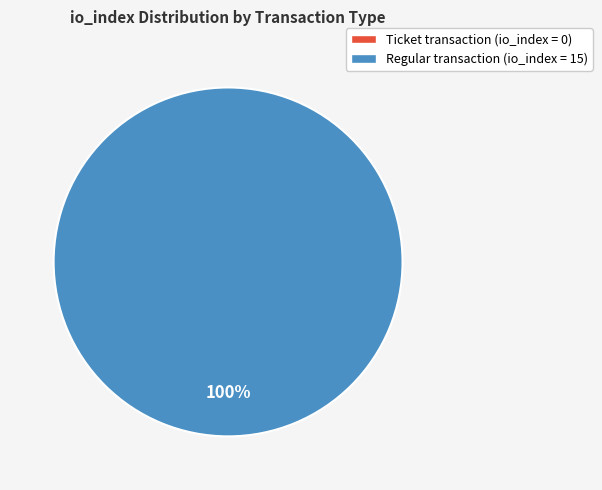

Which category accounts for the majority?

tx_type: Regular (io_index=15)